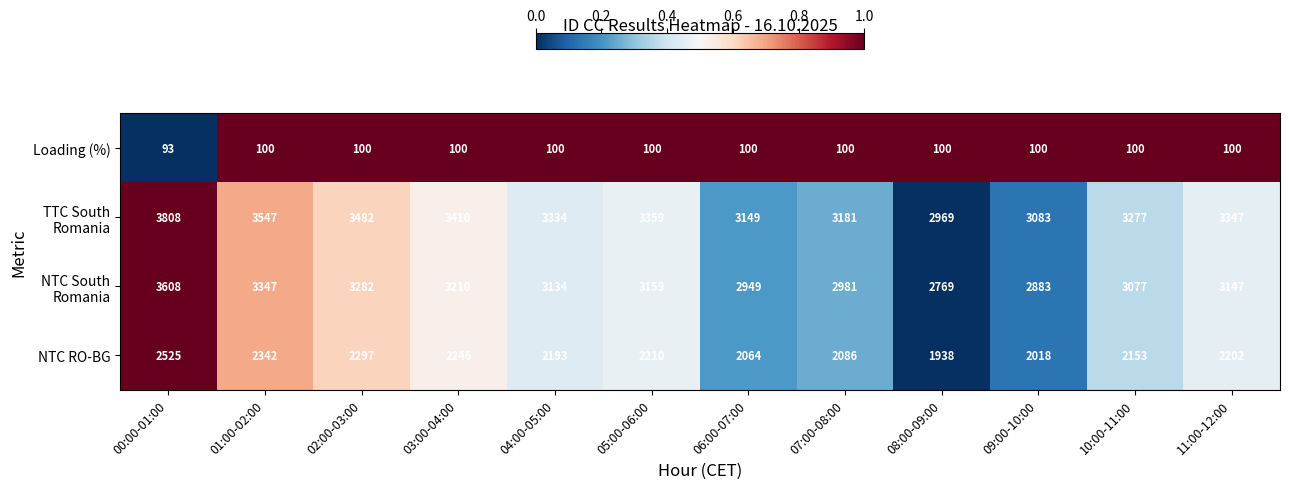

What is the greatest value displayed?

3808